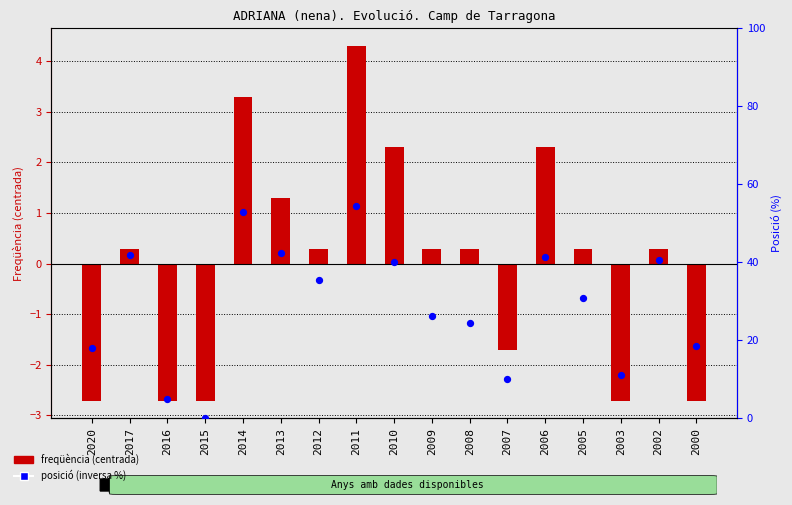

Which series reaches the minimum Y coordinate?

Freqüència (centered)